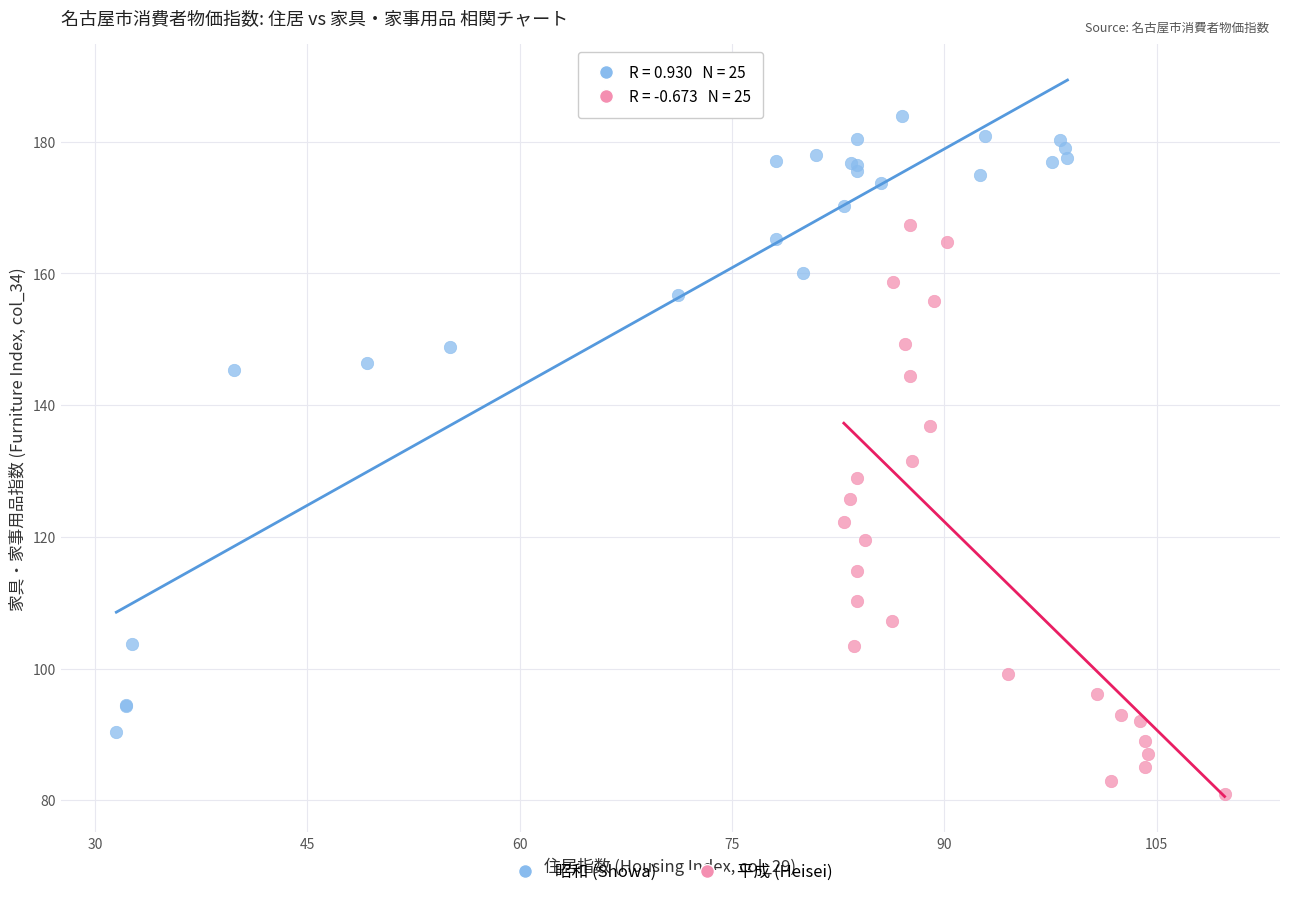

Which series contains the lowest Y value?

平成 (Heisei)